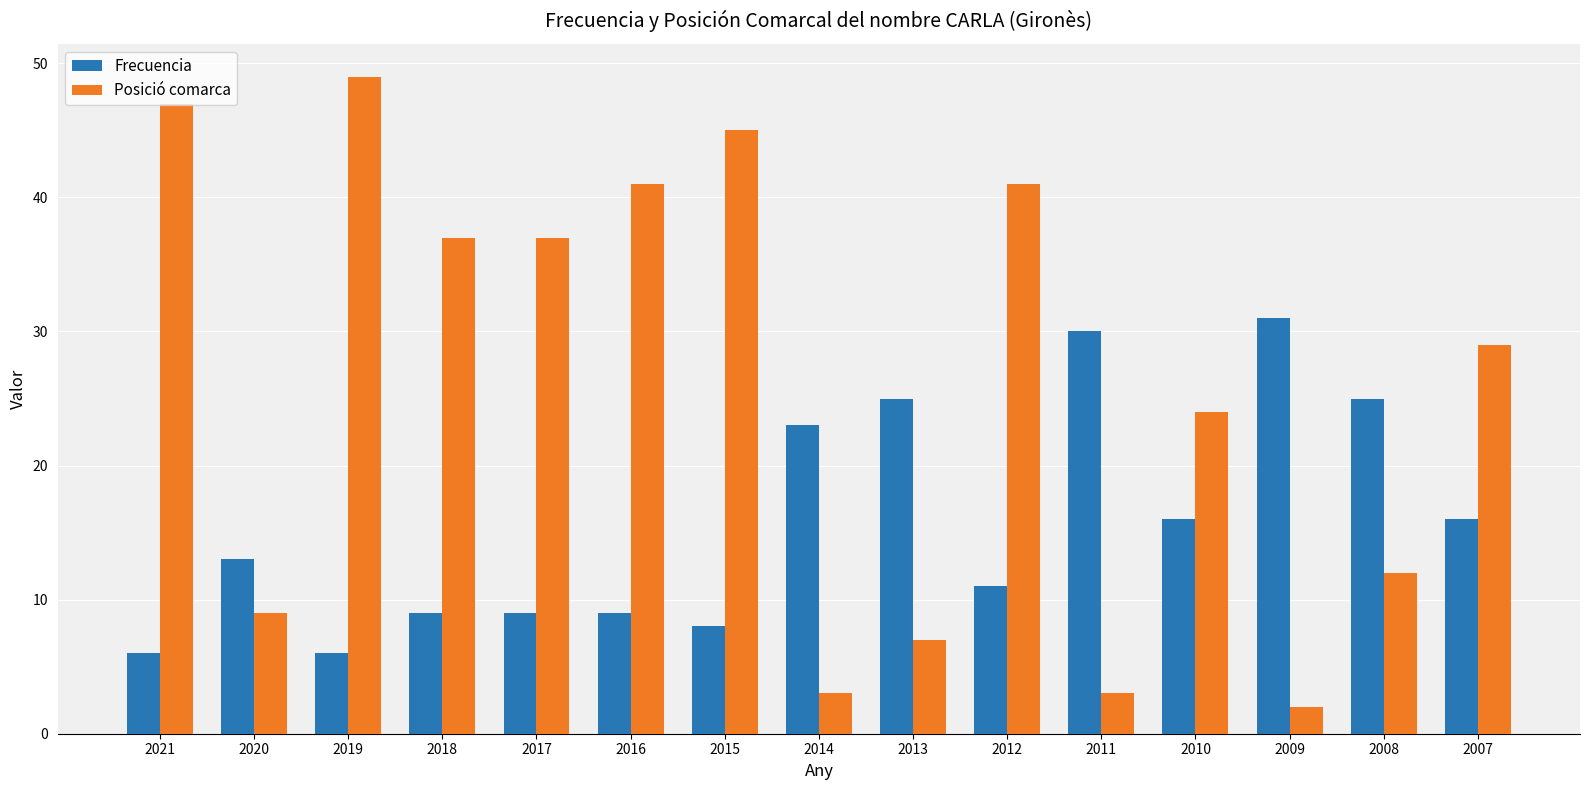

Which series has the widest spread of values?

Posició comarca